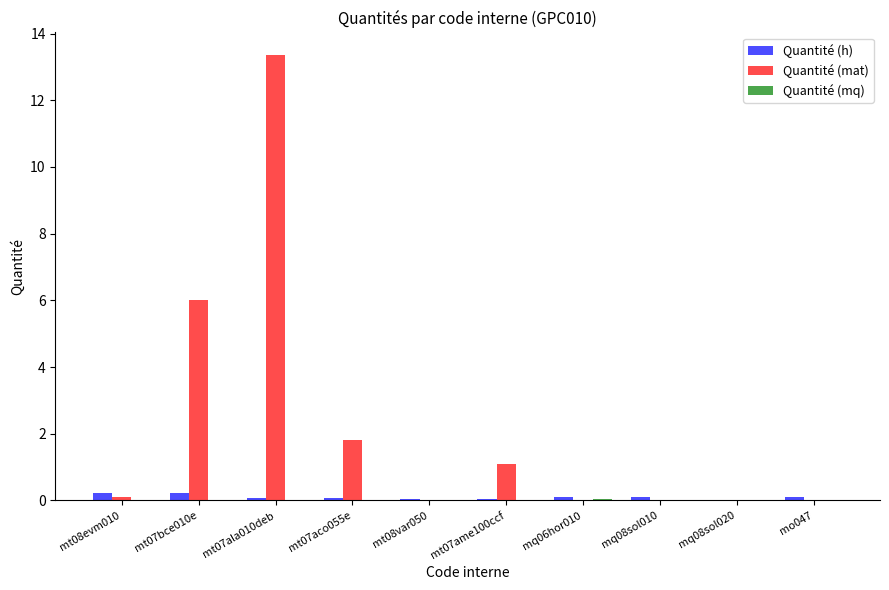

Between mt07aco055e and mo047, which series saw the biggest shift?

Quantité (mat)